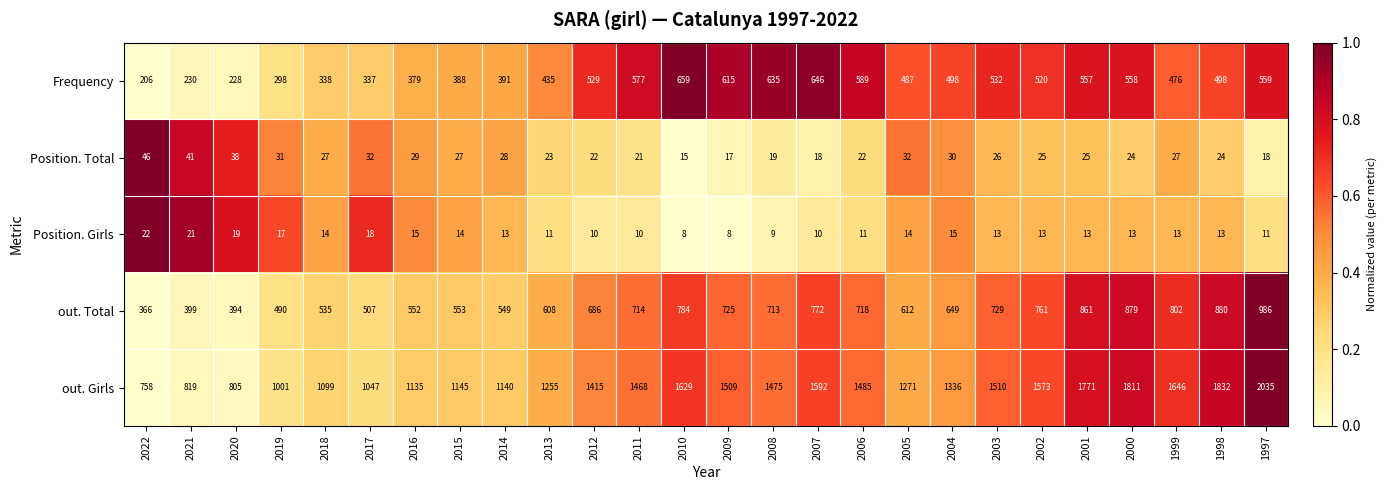

What is the total value across all series at 2017?

1941